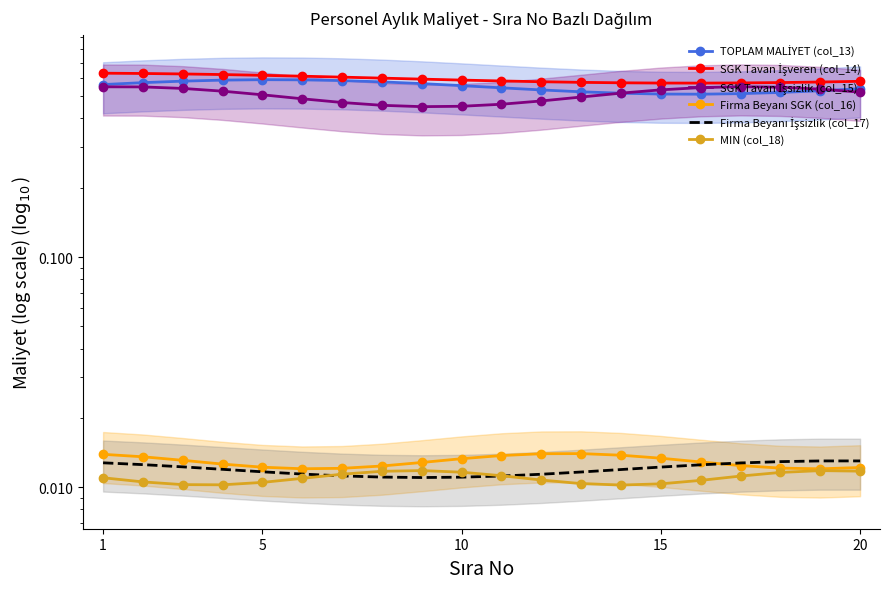

Which series has the largest range (max minus min)?

SGK Tavan İşsizlik (col_15)